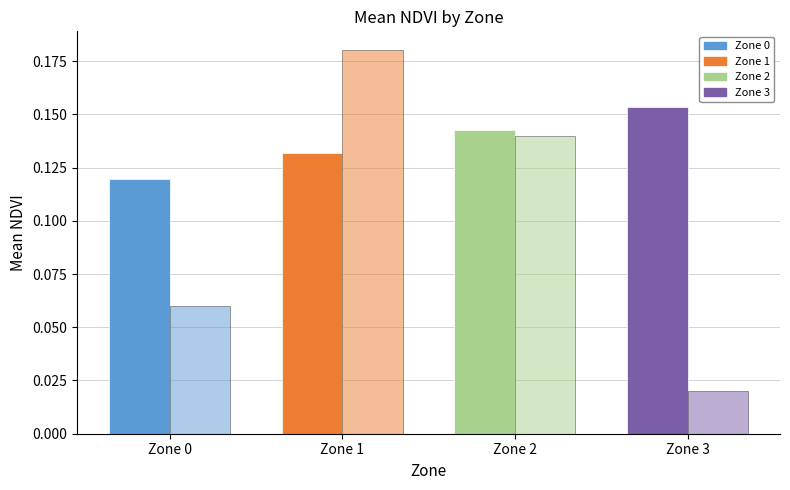

True or false: Mean NDVI per Zone has a value of 0.1 at Zone 3.

False